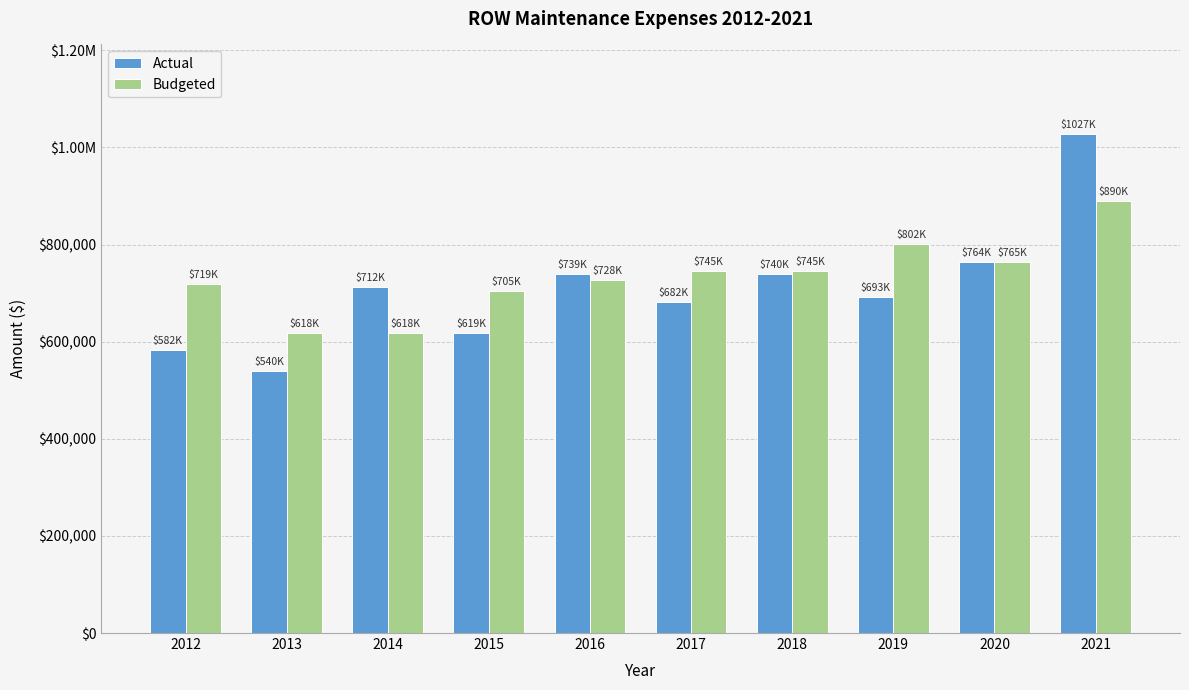

What is the maximum value shown in the chart?

1027119.4